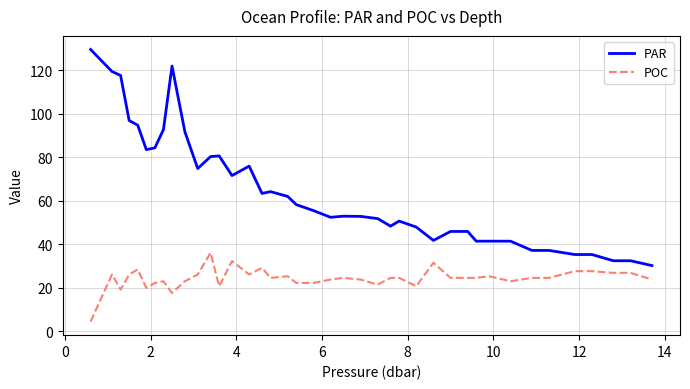

What is the difference between the maximum and minimum values in the PAR series?

99.3